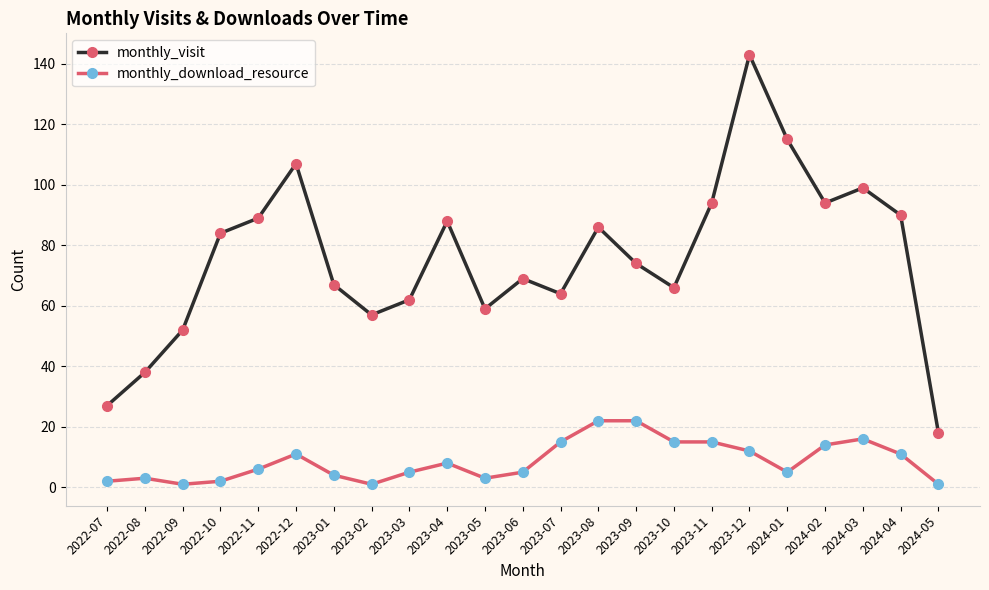

What is the difference between the second highest and minimum values in the monthly_download_resource series?

21